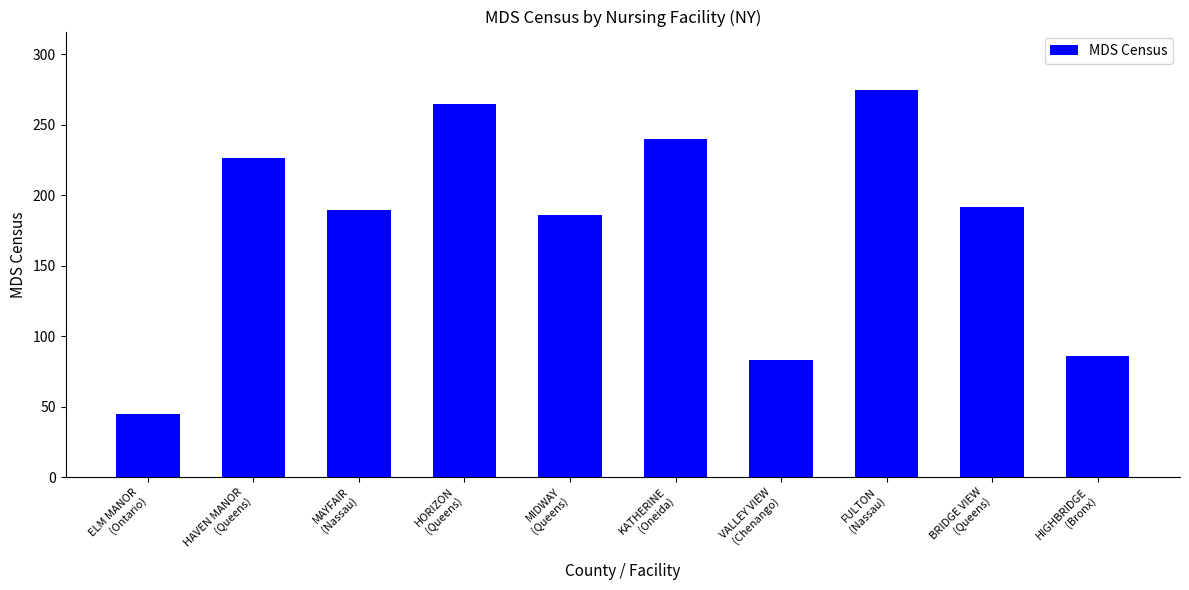

Read the value at FULTON
(Nassau).

274.9